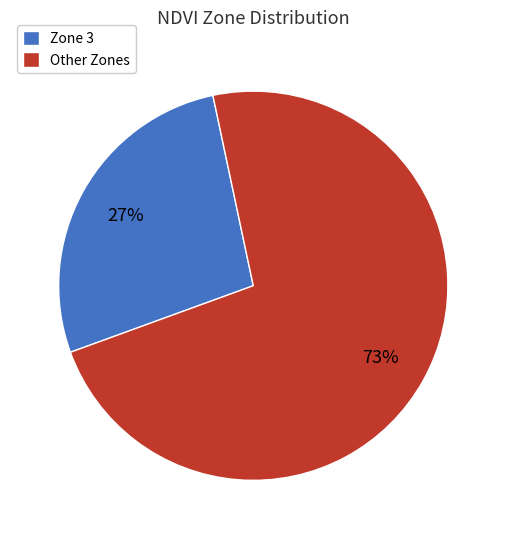

Combined, do Zone 3 and Other Zones account for over 50%?

Yes